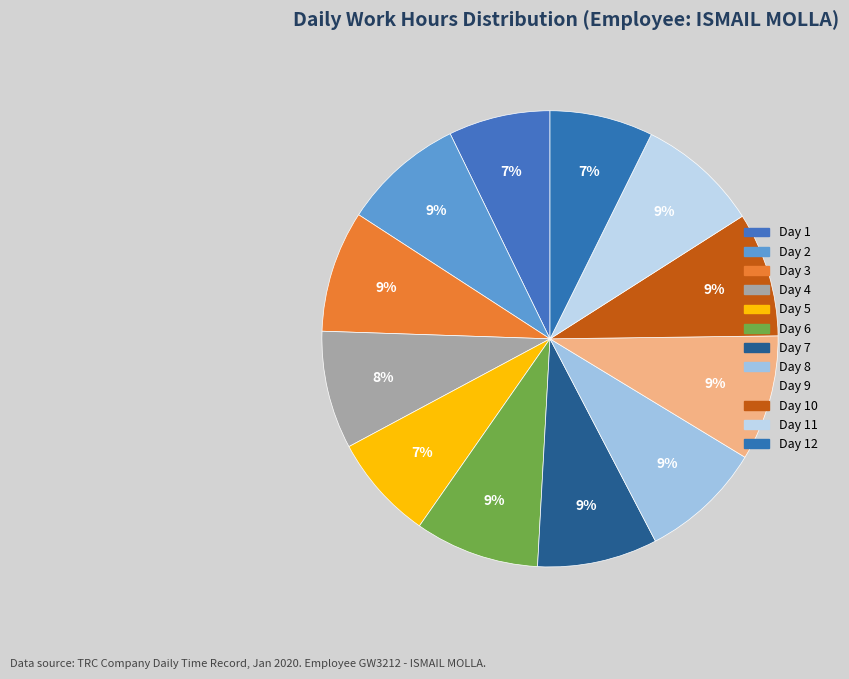

What is the ratio of the value at Day 11 to the value at Day 7?

1.0